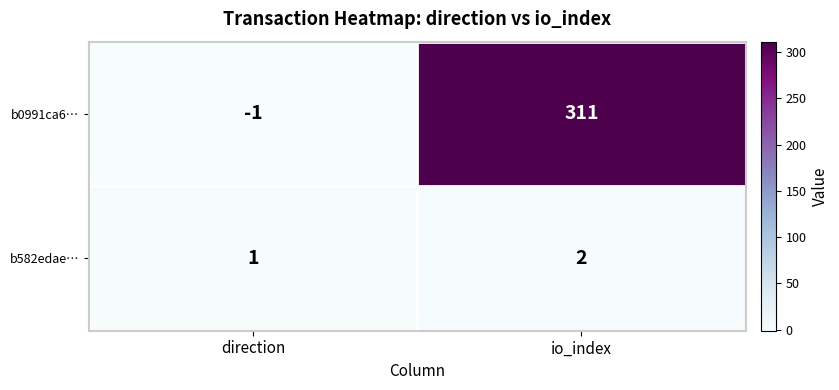

The value of b582edae… at direction is 2. True or false?

False